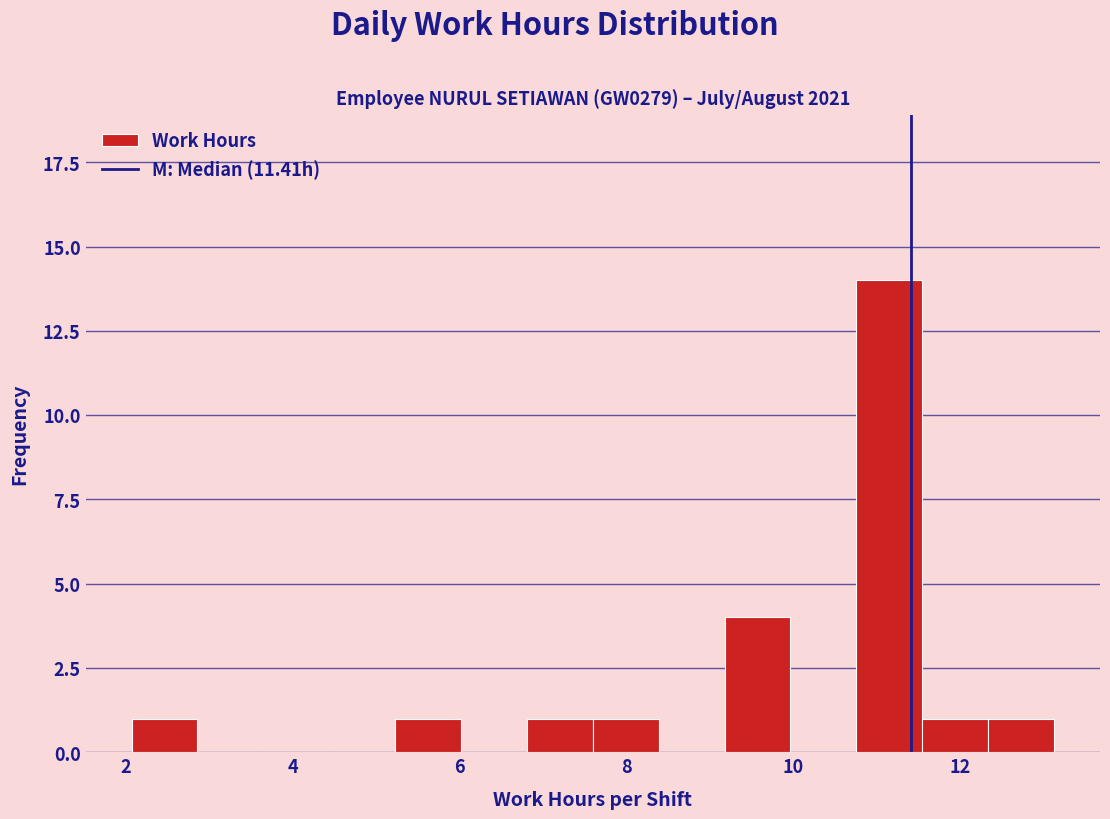

Read against the x-axis, roughly where is the centre of the tallest bar?

11.2